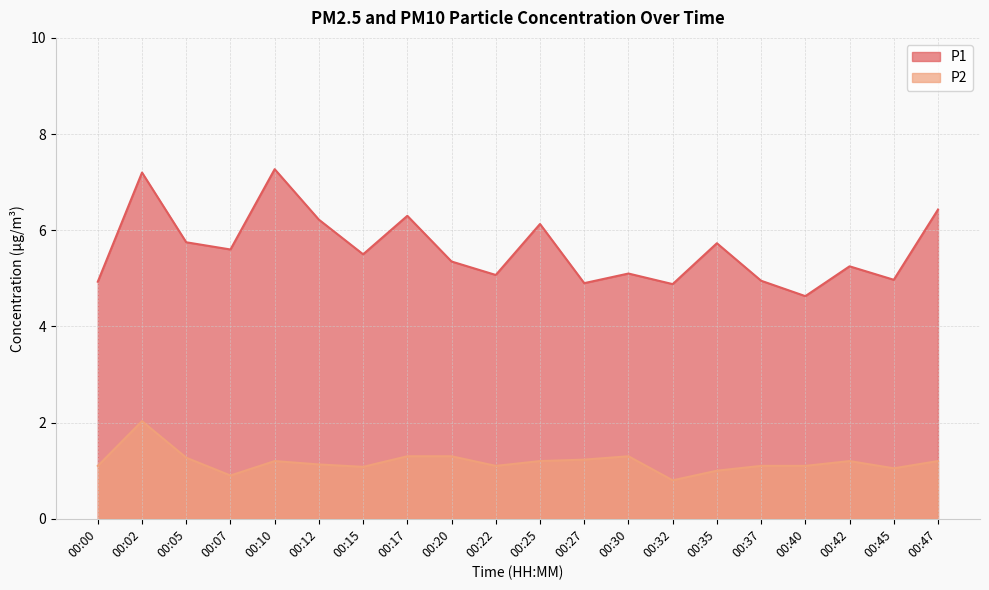

How many lines are shown in the chart?

2